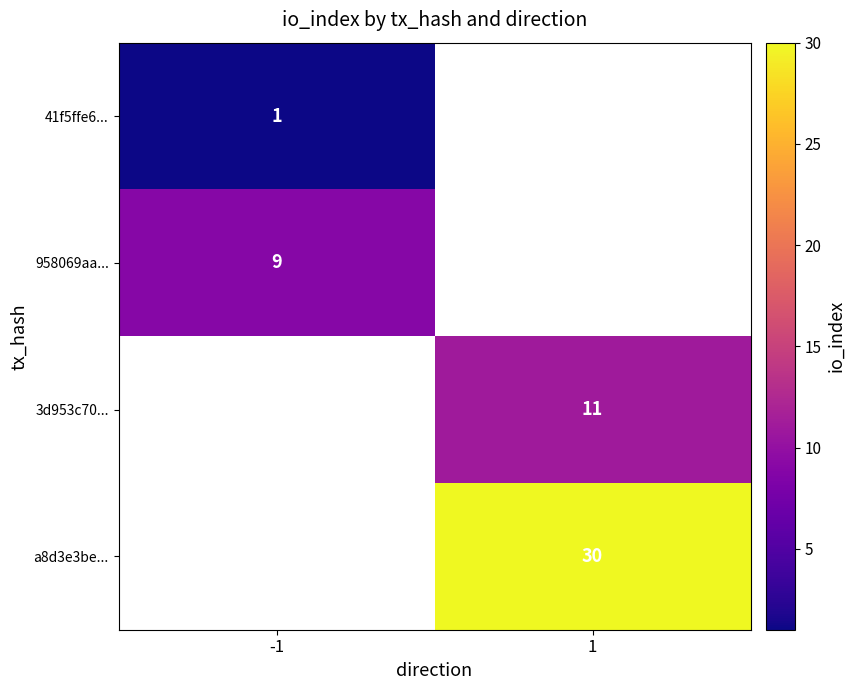

The value of a8d3e3be... at 1 is 45. True or false?

False